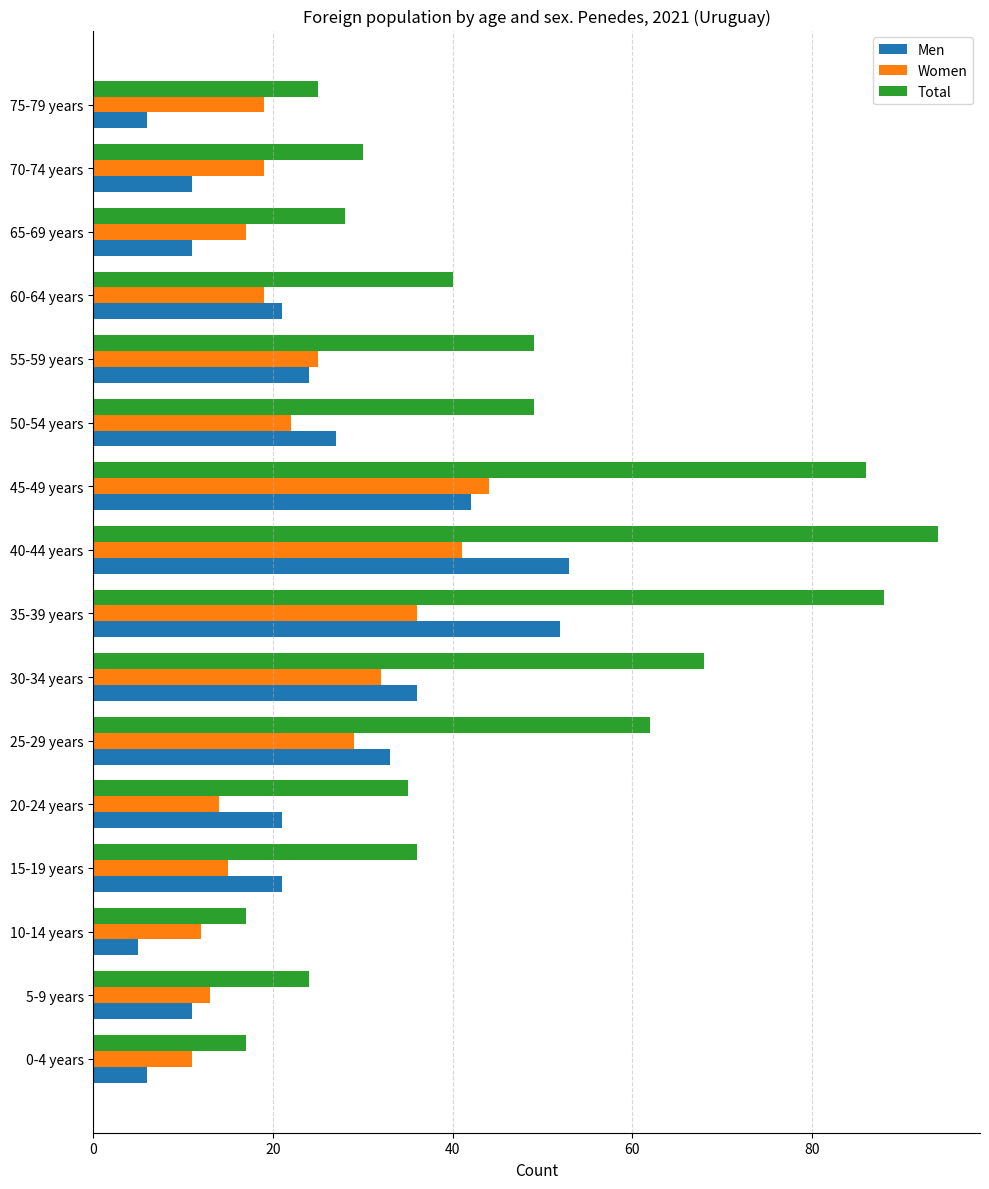

What is the maximum value for Women?

44